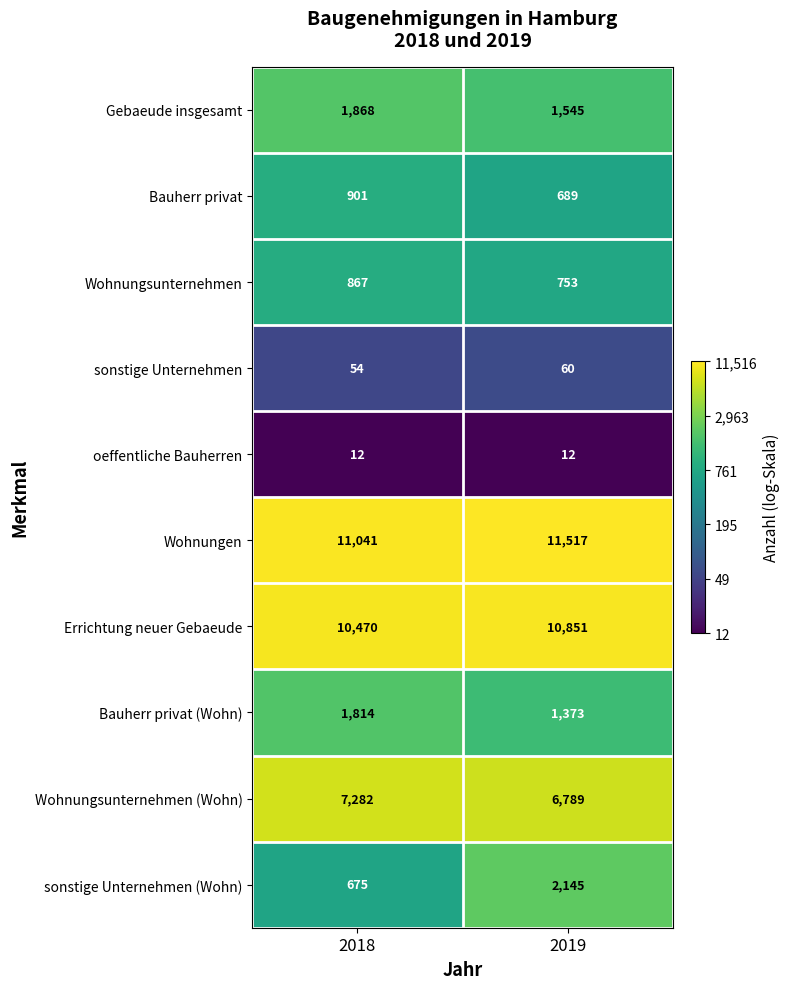

At which category is the sum across all series the highest?

2019